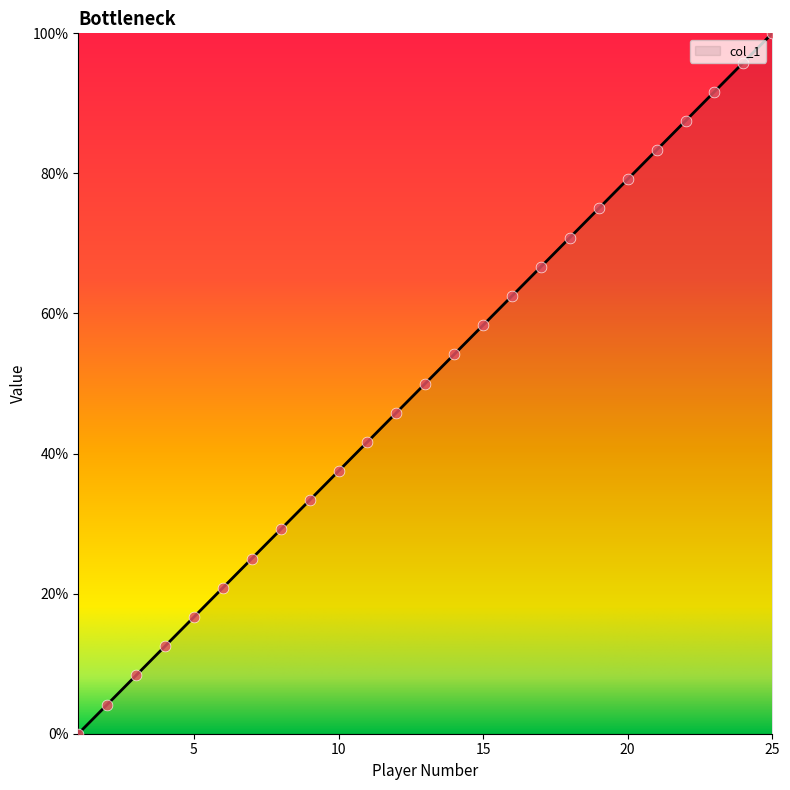

What is the difference between the maximum and minimum values?

100.0